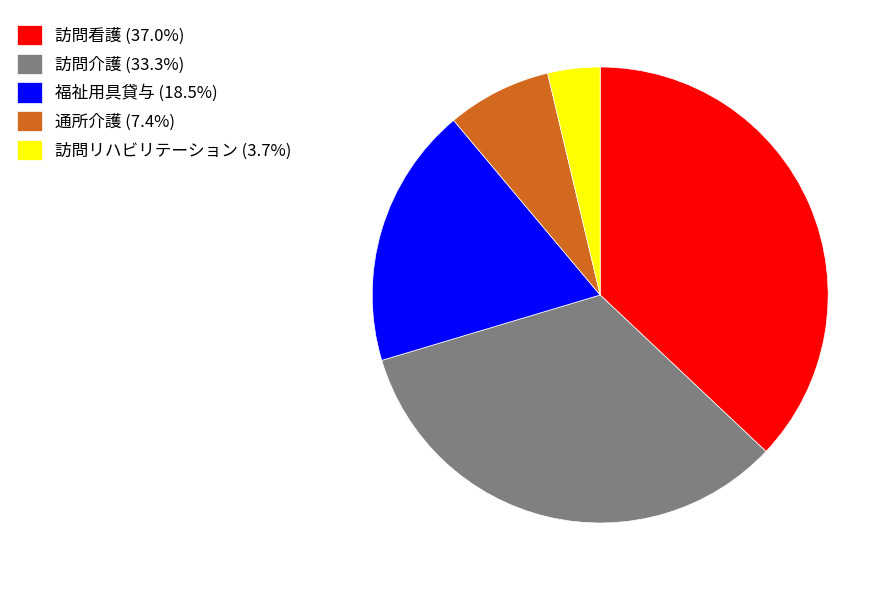

Which slice is the largest?

訪問看護